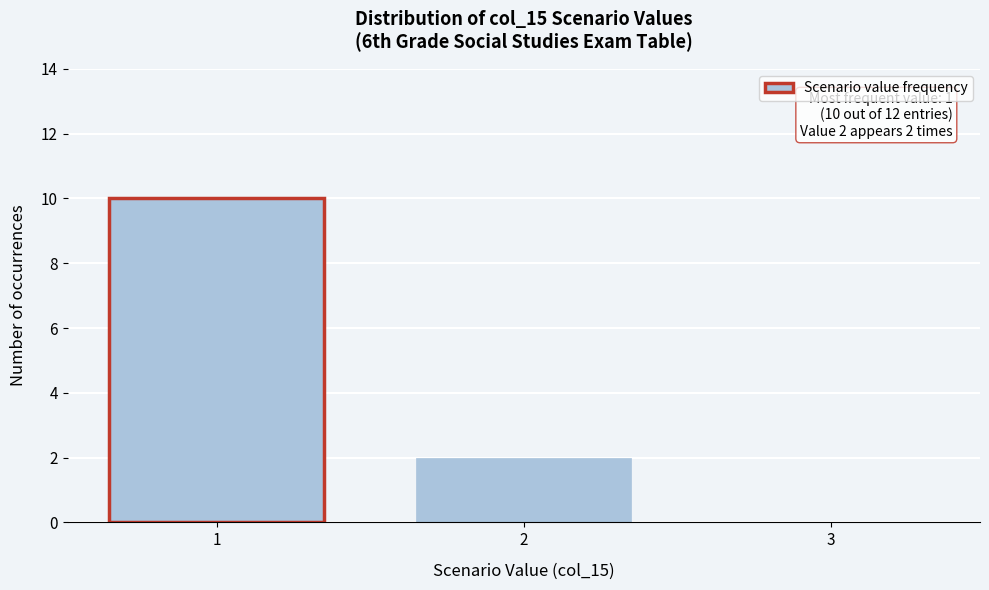

Which range on the x-axis has the tallest bar?

0.5 to 1.5